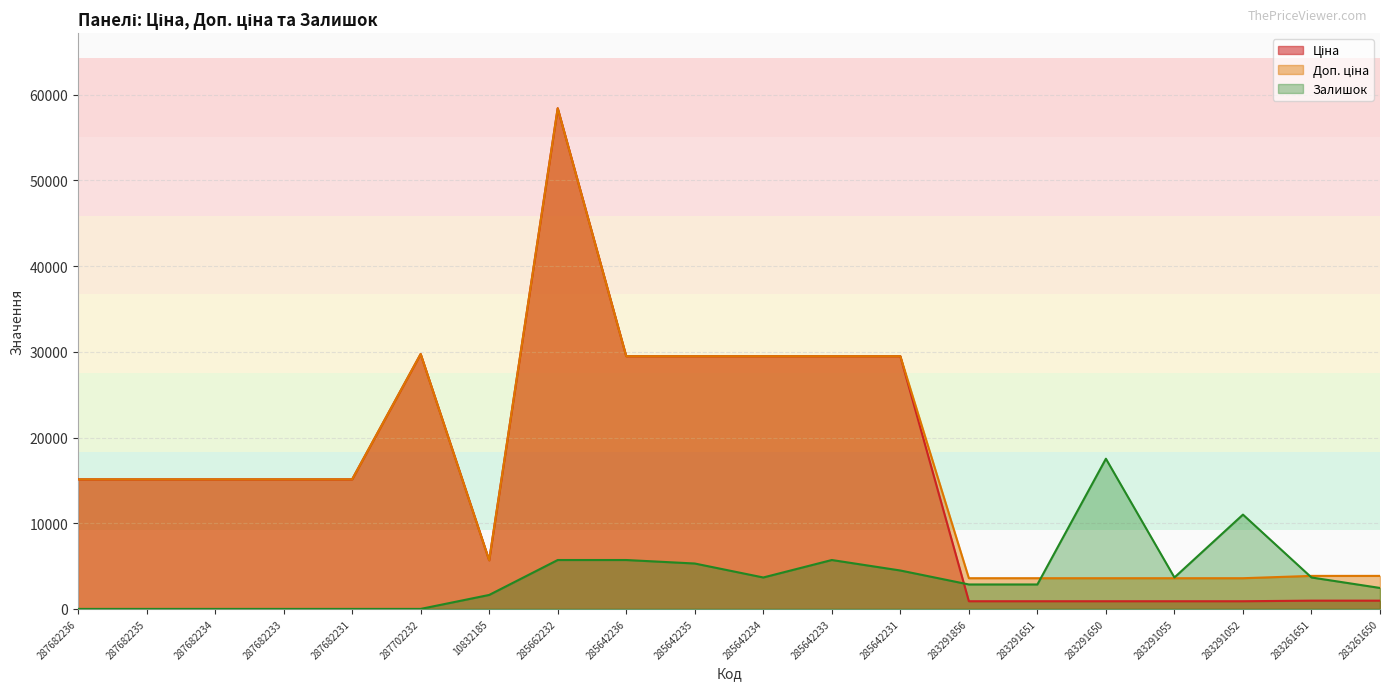

Does the chart display data point markers on the line(s)?

No